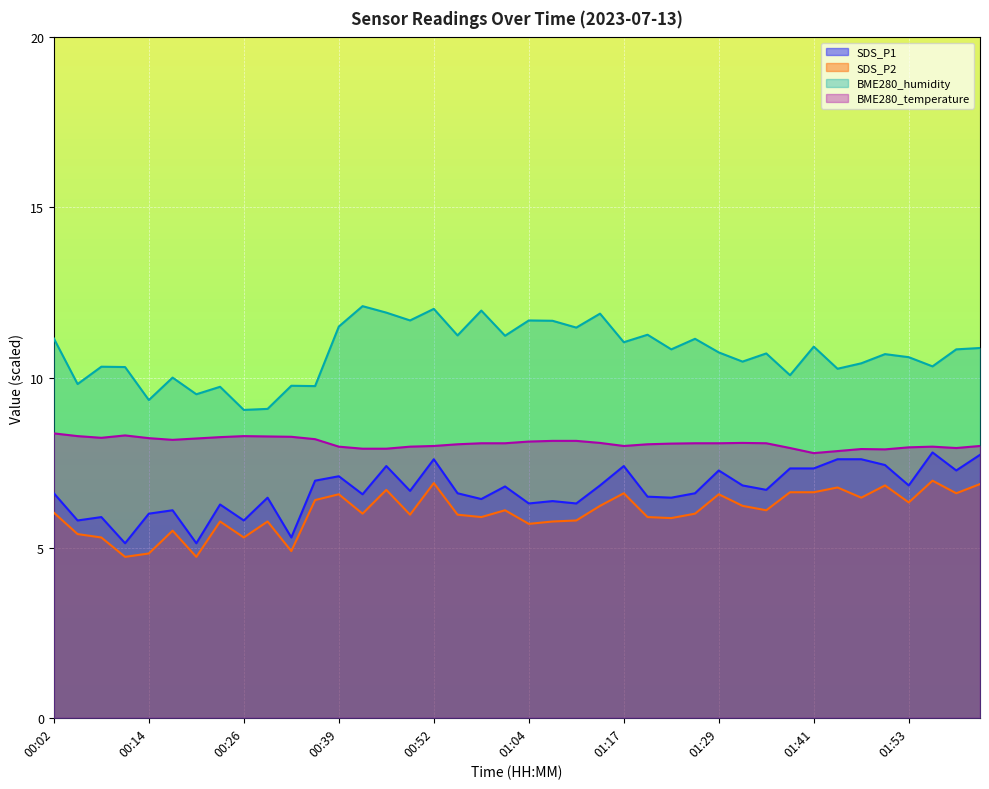

Between 00:08 and 00:11, which series saw the biggest shift?

SDS_P1